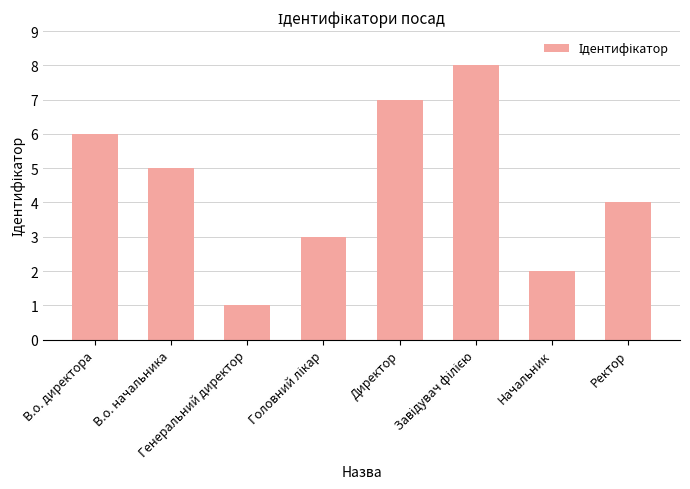

What is the difference between the maximum and minimum values?

7